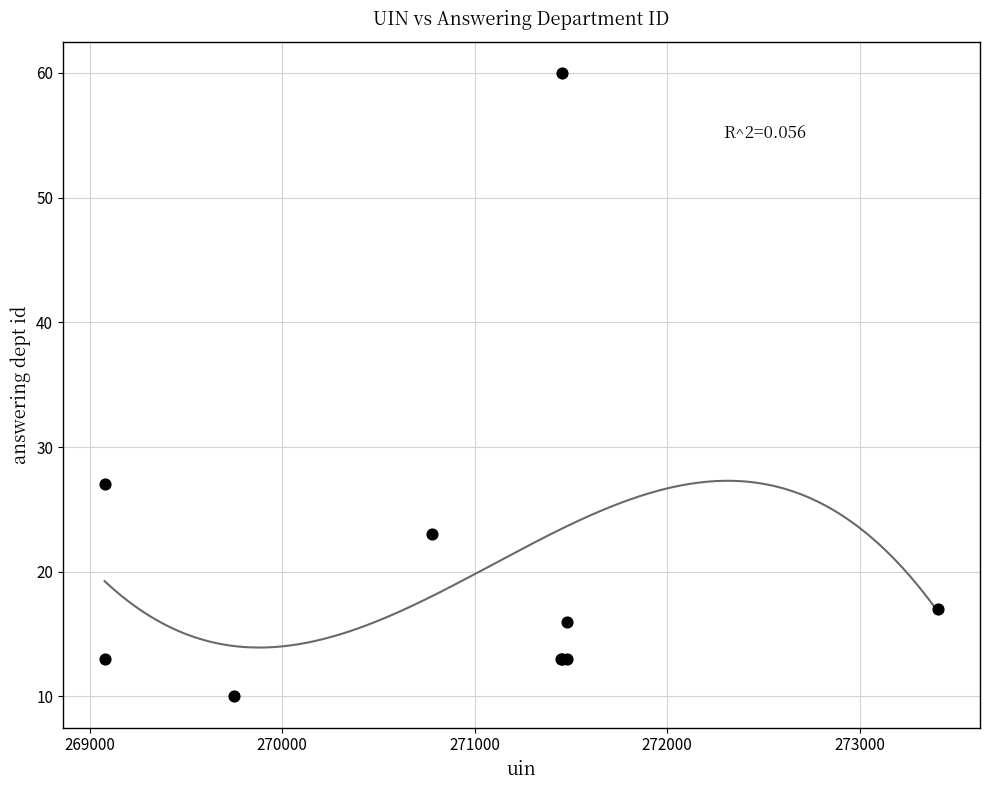

What Y value in the scatter plot is closest to 35?

27